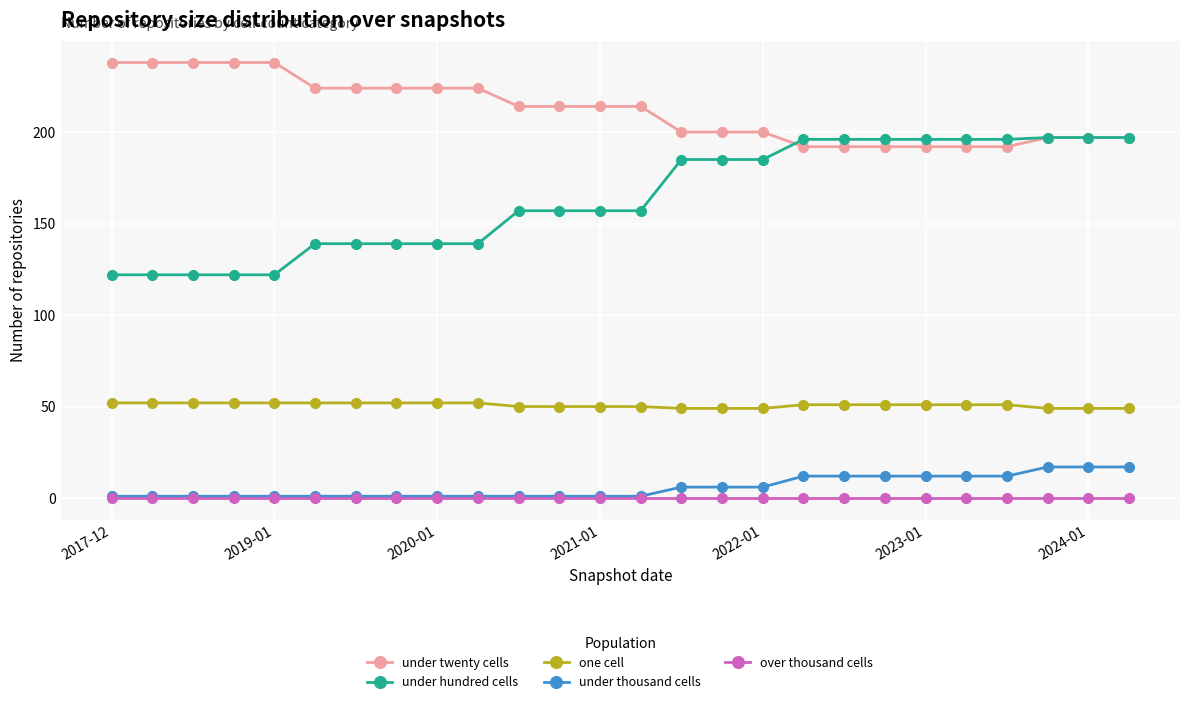

True or false: one cell and under thousand cells cross at least once.

False